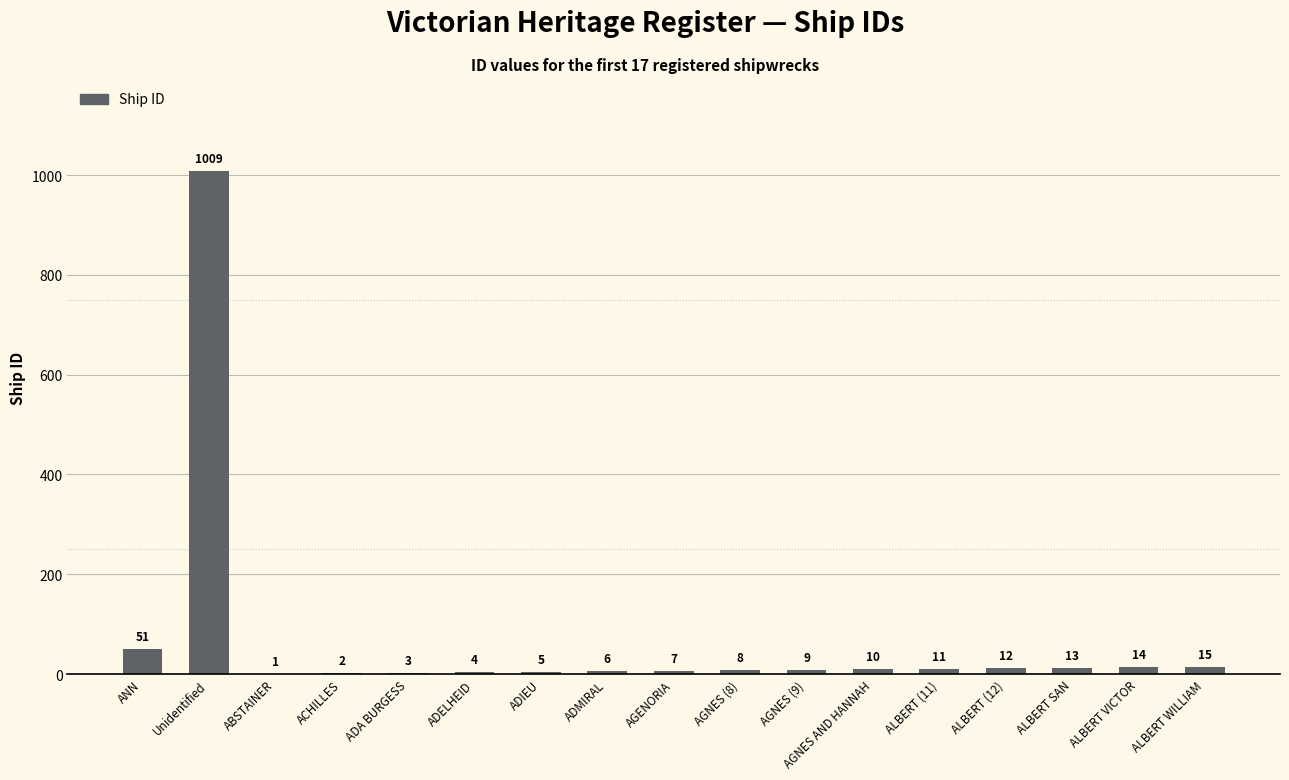

What is the change in value from ADIEU to AGNES (8)?

+3